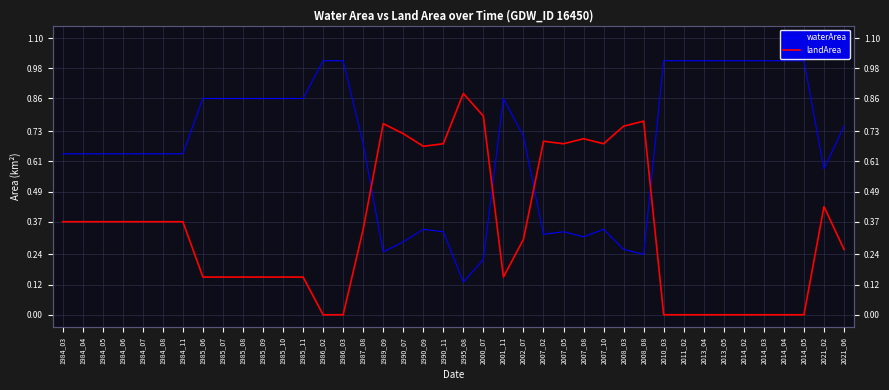

How many positive values does the landArea series have?

30